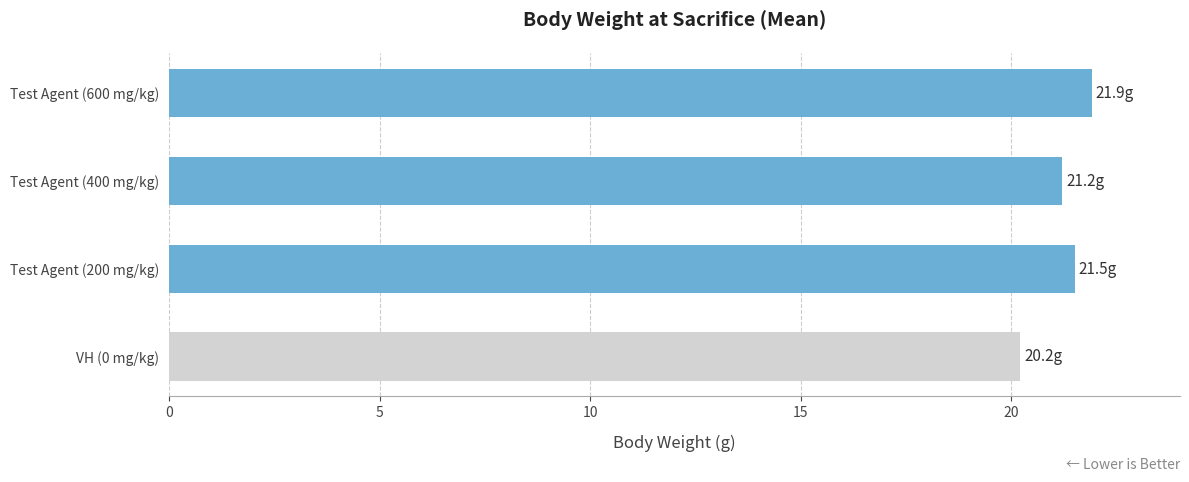

What is the greatest value displayed?

21.9